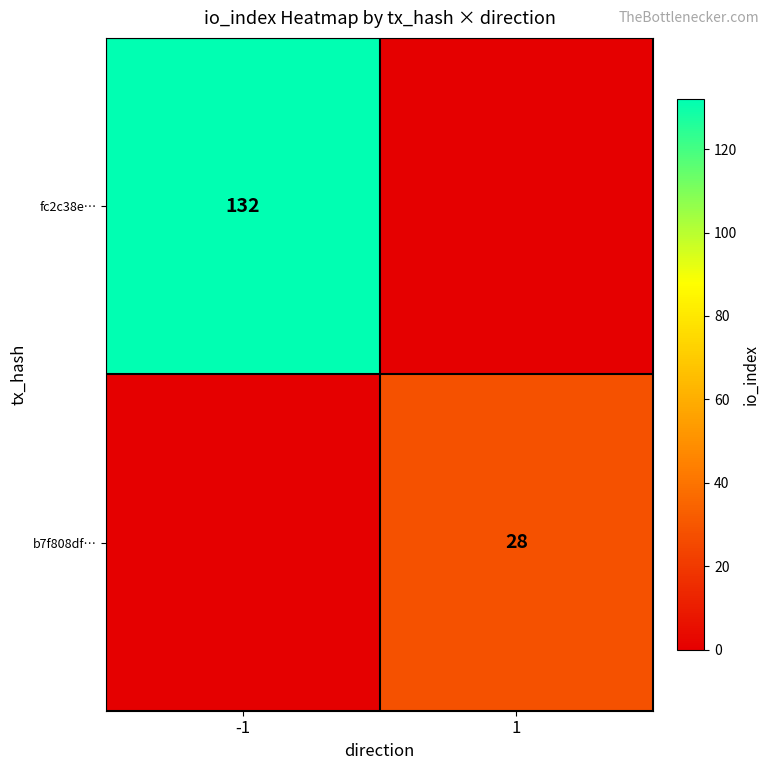

True or false: fc2c38e… has a value of 132 at -1.

True